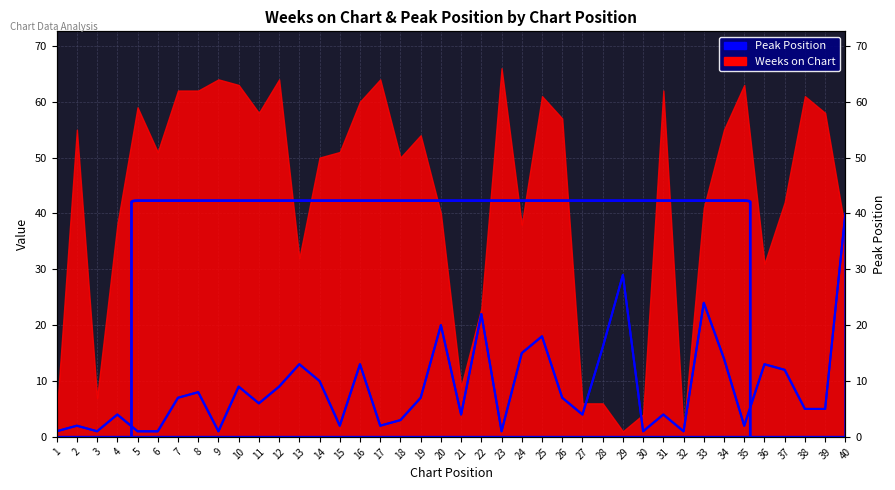

At which label is the value closest to 20?

20